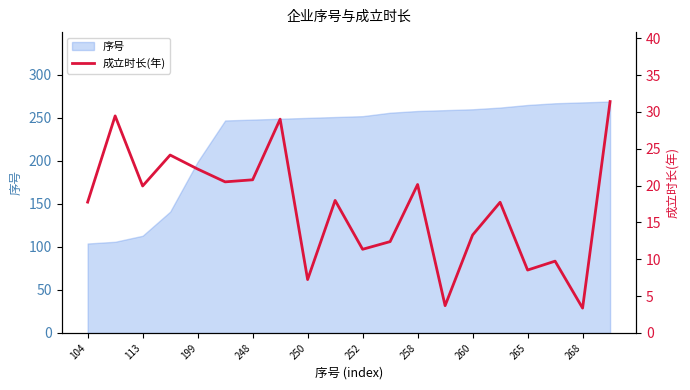

The value of 序号 at 250 is 250. True or false?

True